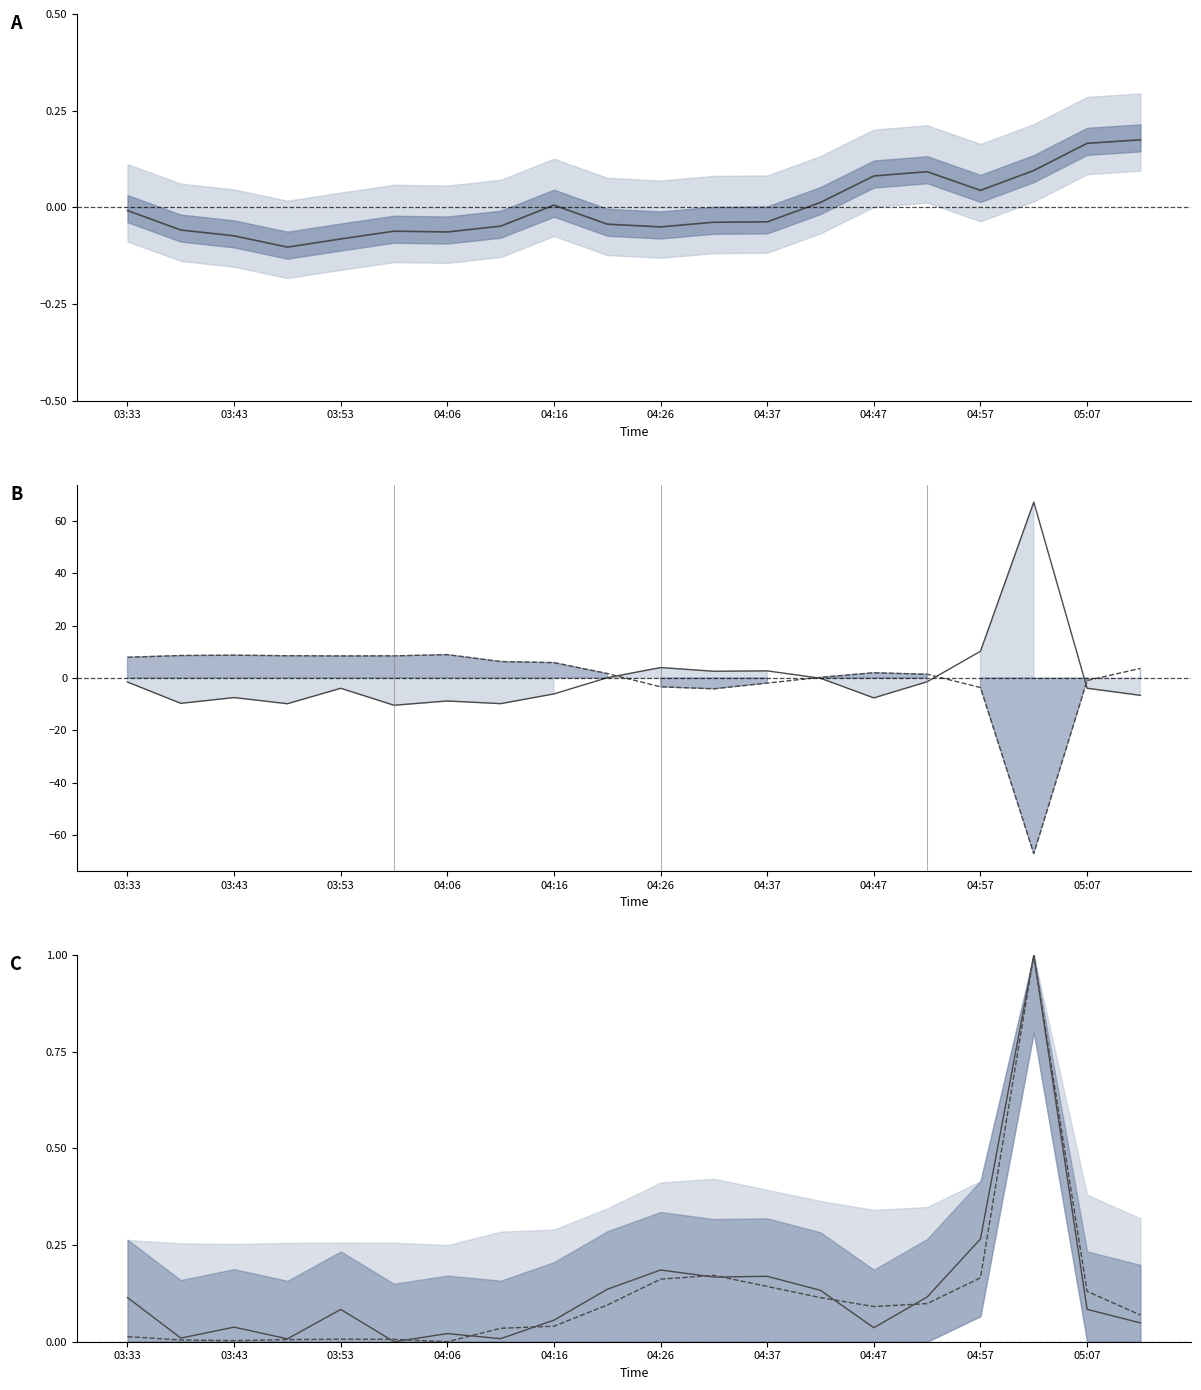

What is the minimum value shown in the chart?

-67.1